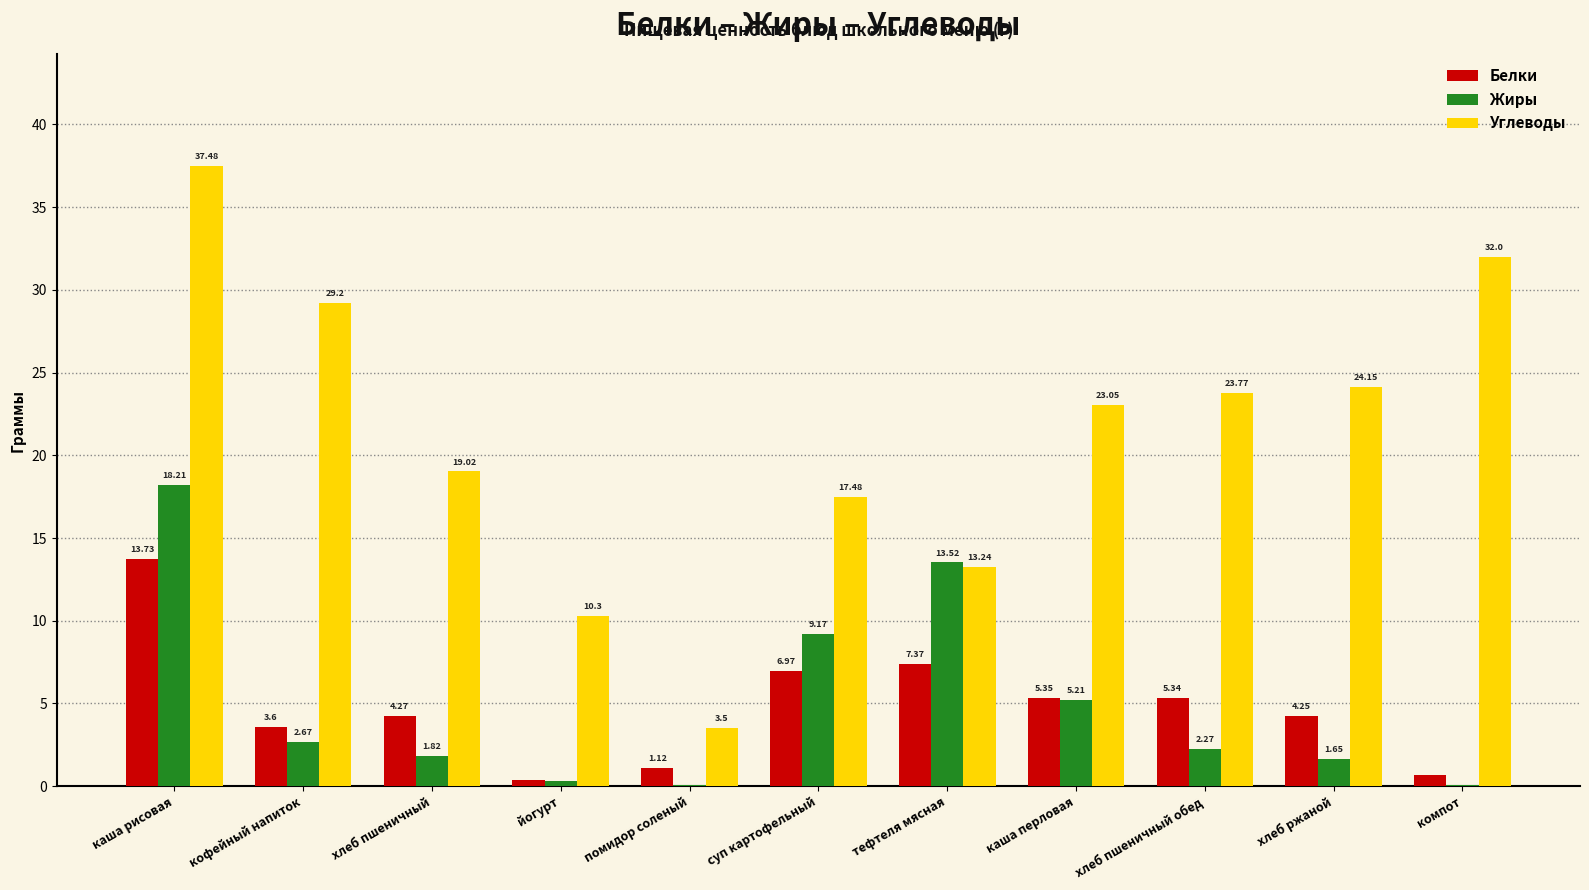

Where does the Углеводы series first go above 23?

каша рисовая